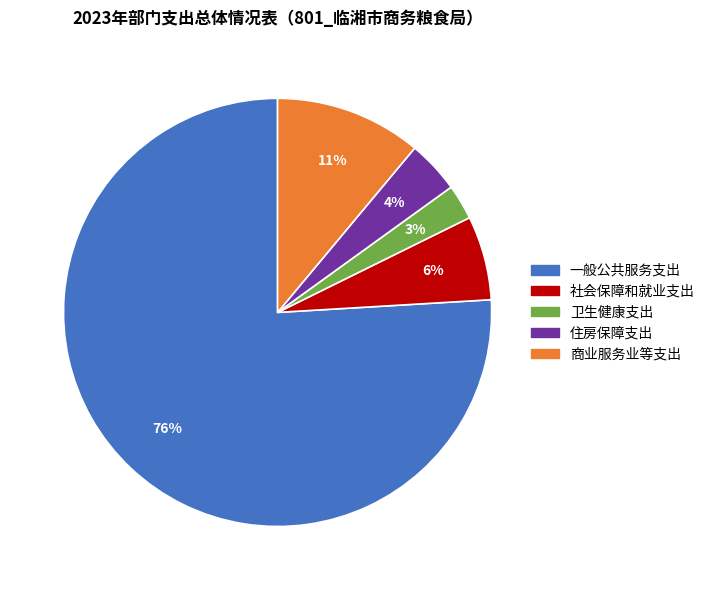

Count the number of slices in the pie.

5